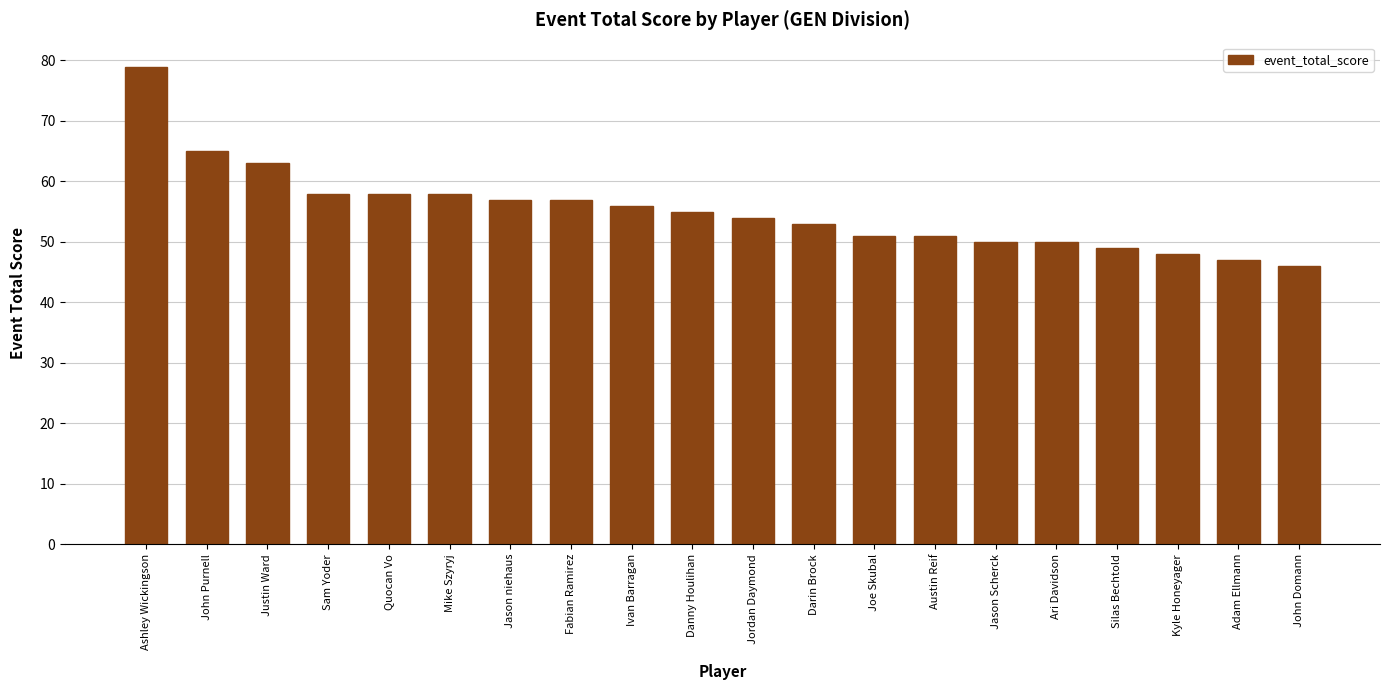

What is the average value?

55